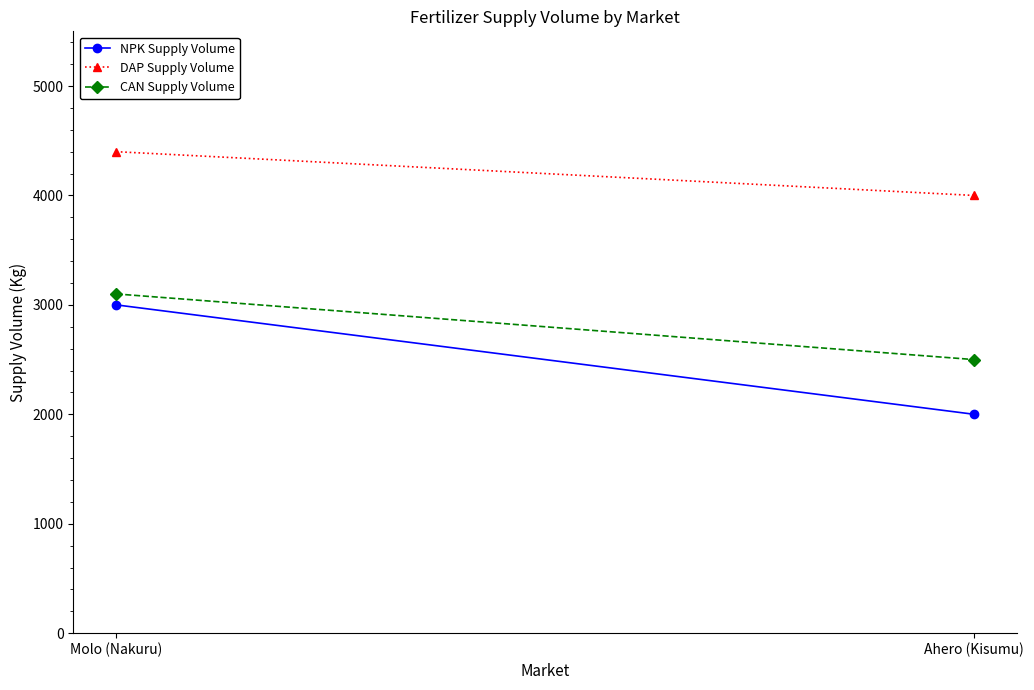

Reading right to left, list all the values displayed in this chart.

NPK Supply Volume: 2000	3000
DAP Supply Volume: 4000	4400
CAN Supply Volume: 2500	3100